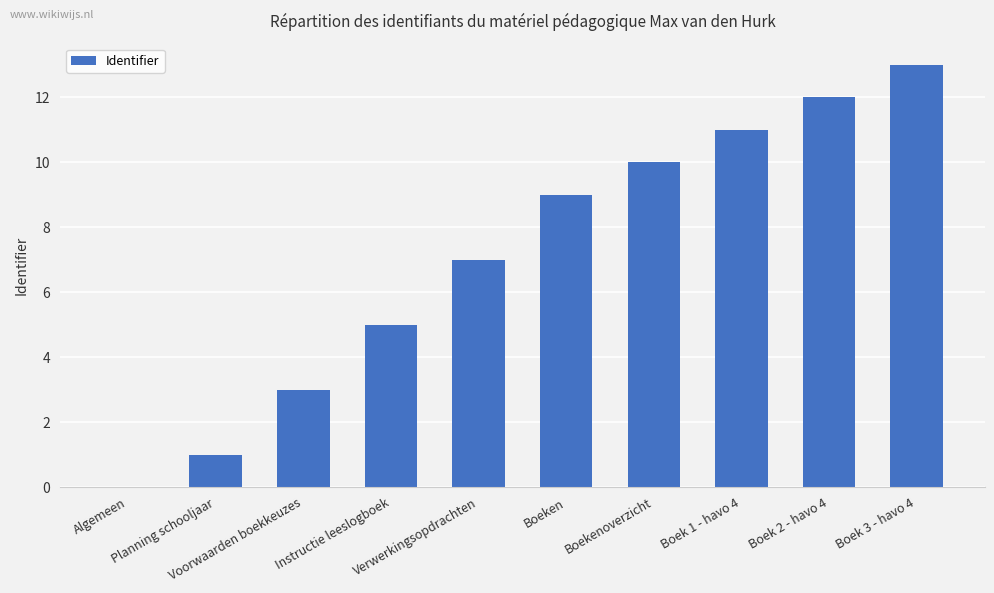

What is the greatest value displayed?

13